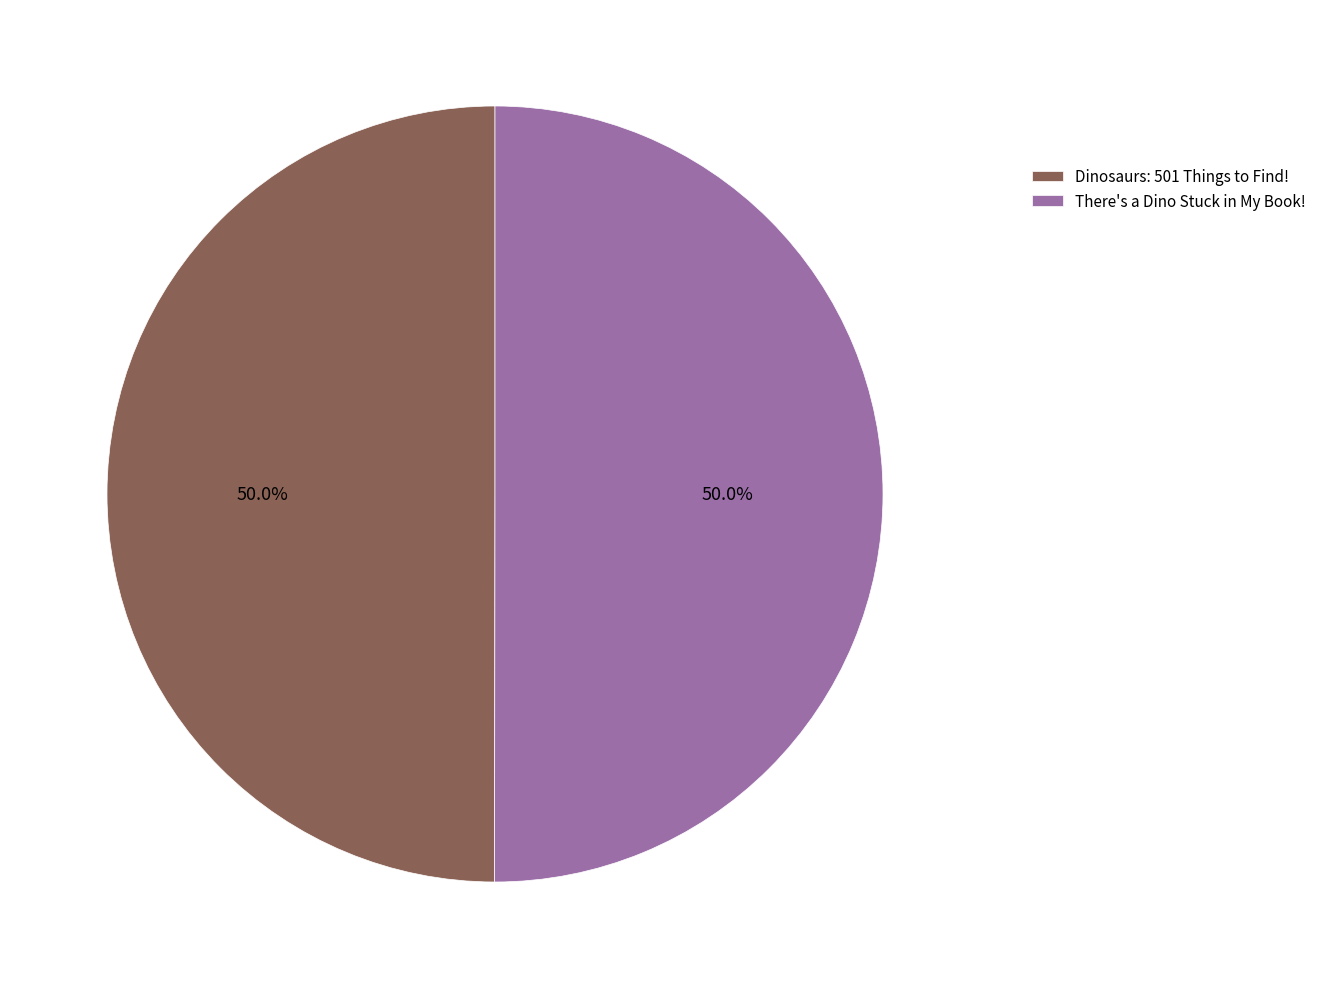

To the nearest percent, what is the average slice percentage?

50%